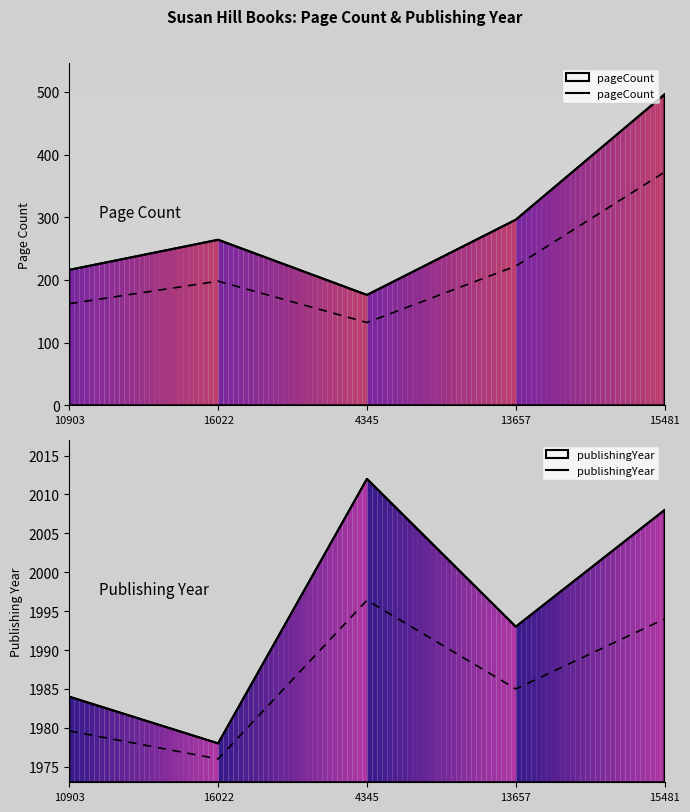

Which series has the largest total across all categories?

publishingYear